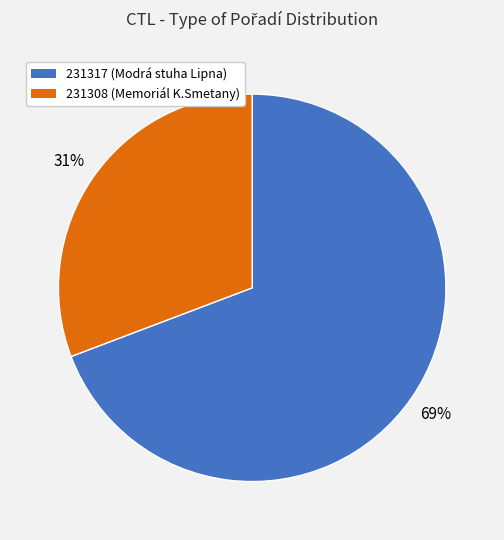

The 231317 slice represents 69% of the pie. True or false?

True